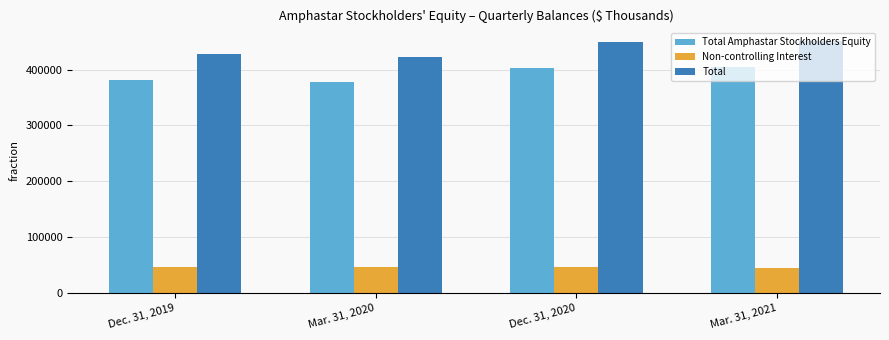

Is it true that Total Amphastar Stockholders Equity equals 576983 at Dec. 31, 2019?

False